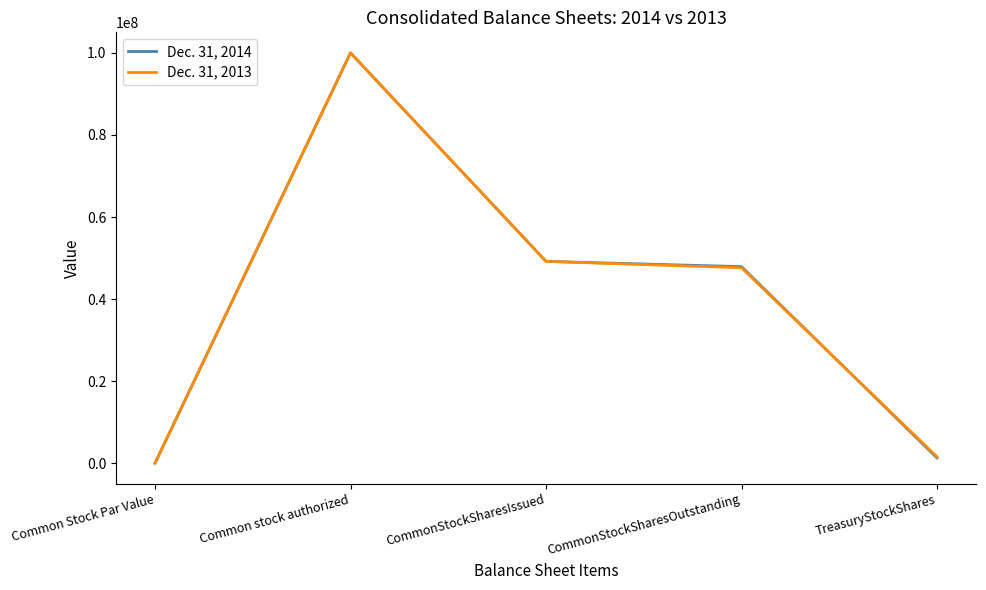

Which category has the highest value across all series?

Common stock authorized